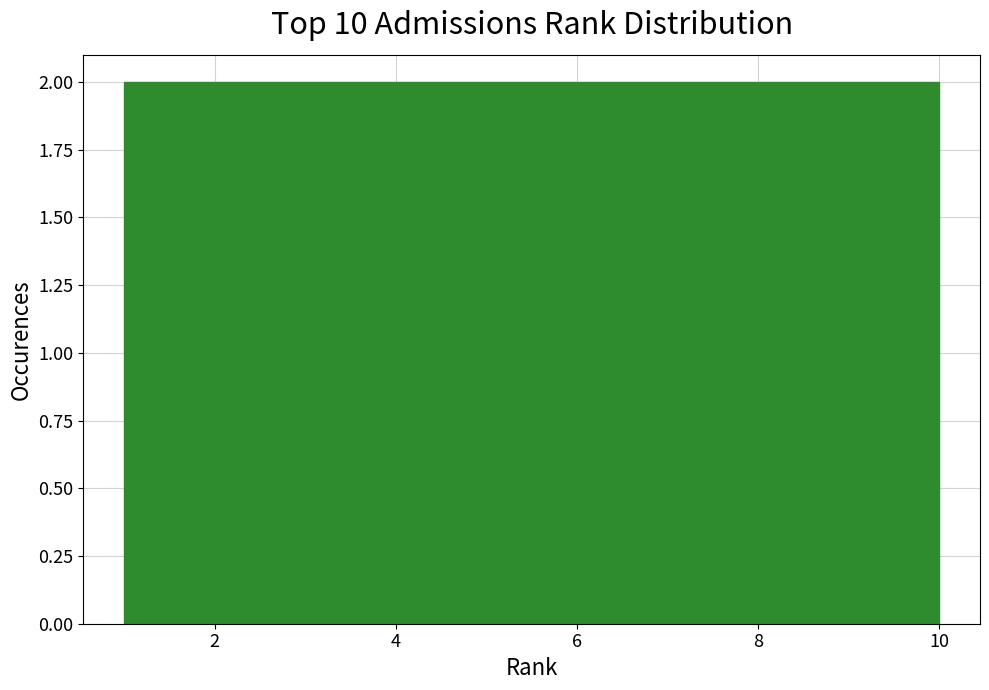

What is the height of the bar covering 3.7 to 4.6 on the x-axis? Neither the bar edges nor the heights are printed on the chart, so give them approximately, as read against the axes.

2